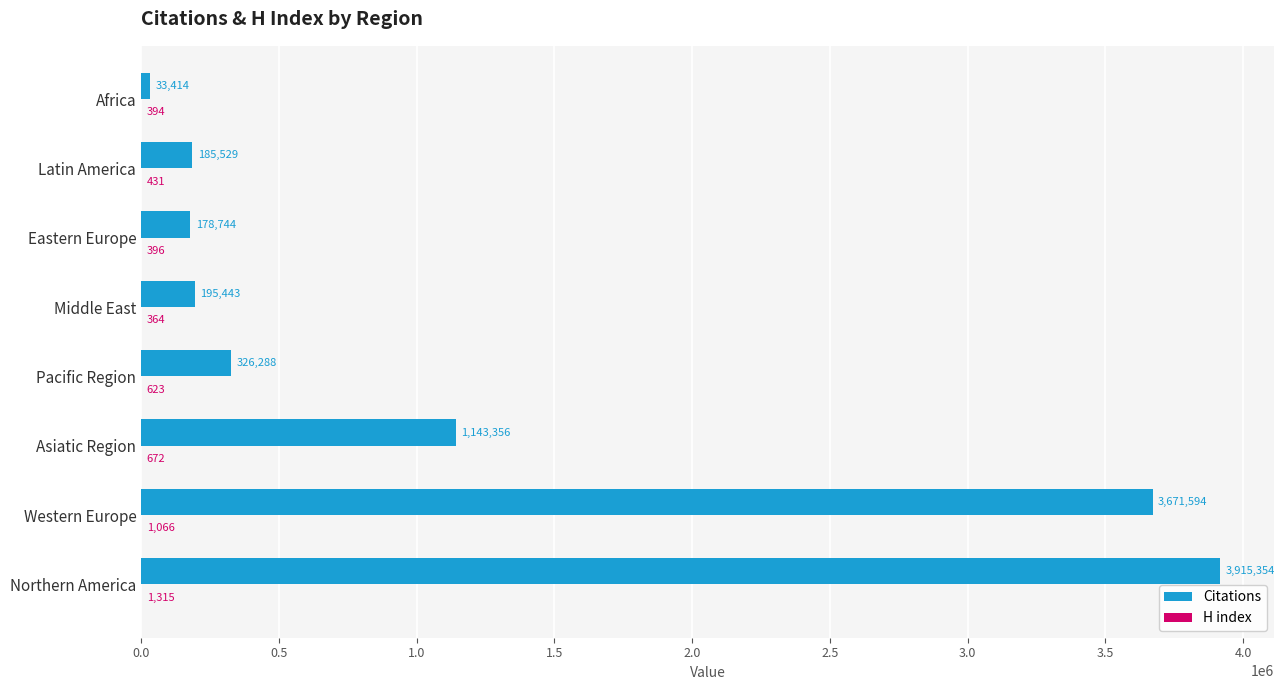

Which series changed the most between Northern America and Western Europe?

Citations